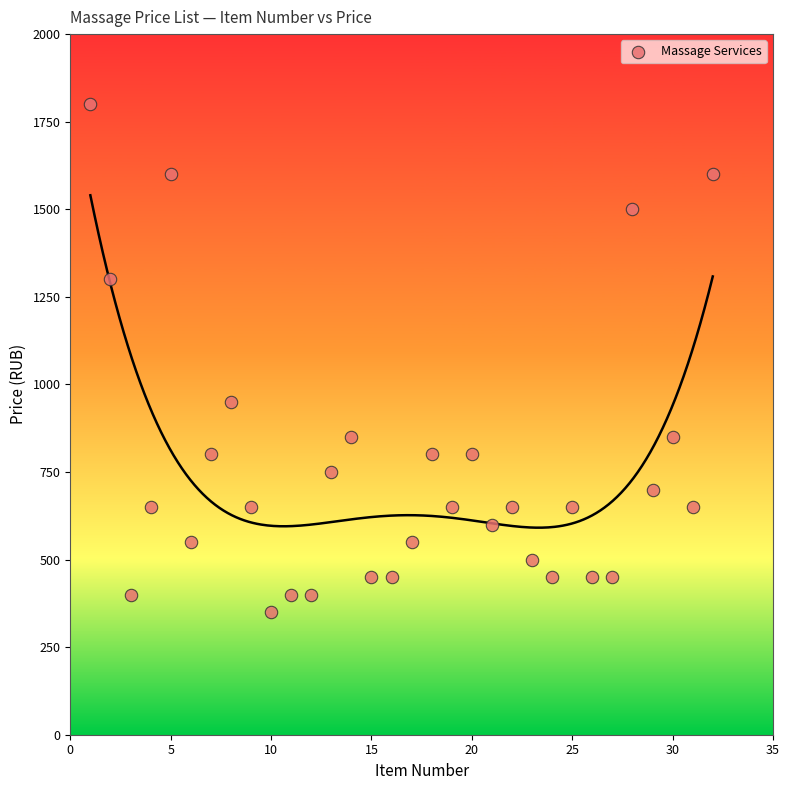

What Y value in the scatter plot is closest to 1075?

950